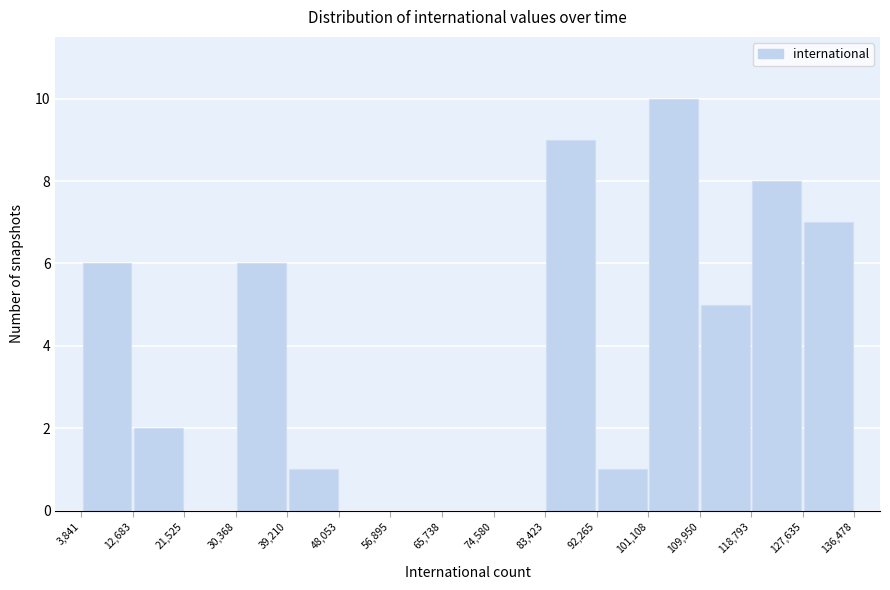

How tall is the bar that spans 39,210 to 48,053 on the x-axis? The values are not printed on the chart, so give them approximately, as read against the axis.

1